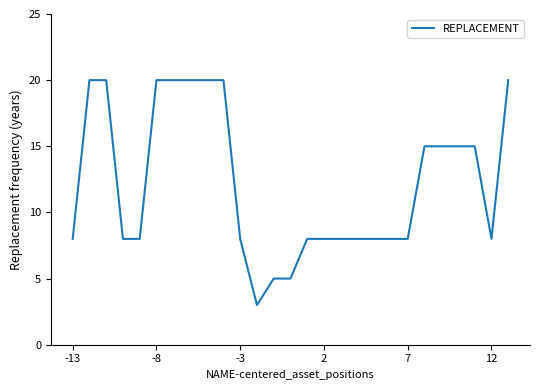

What is the maximum value shown in the chart?

20